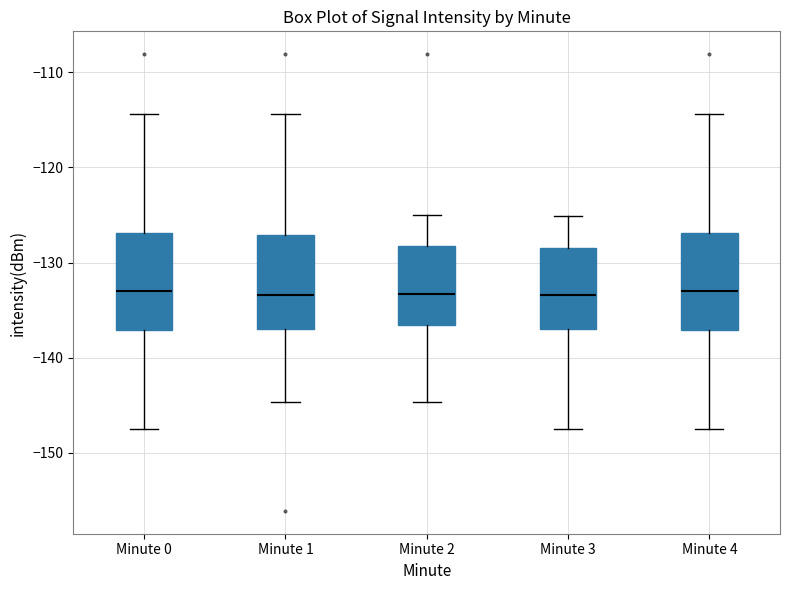

Where does the lower whisker of the box for Minute 4 end on the y-axis? The values are not printed on the chart, so give them approximately, as read against the axis.

-148